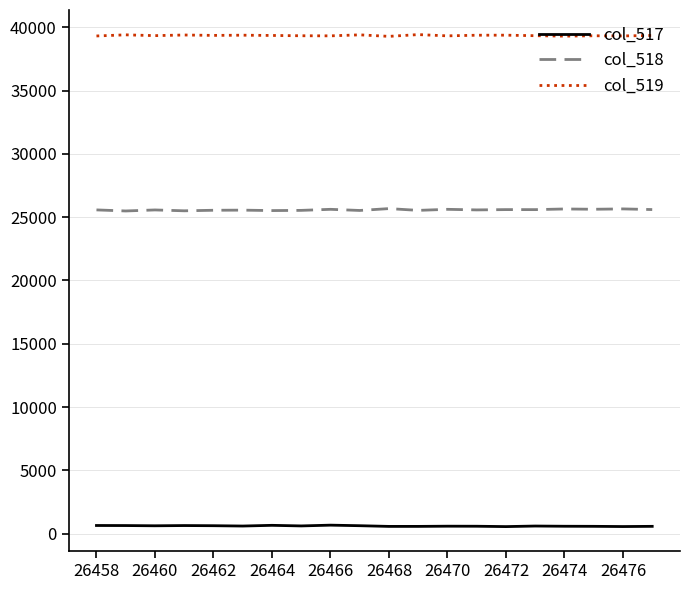

List the series in order of their peak value, lowest first.

col_517, col_518, col_519